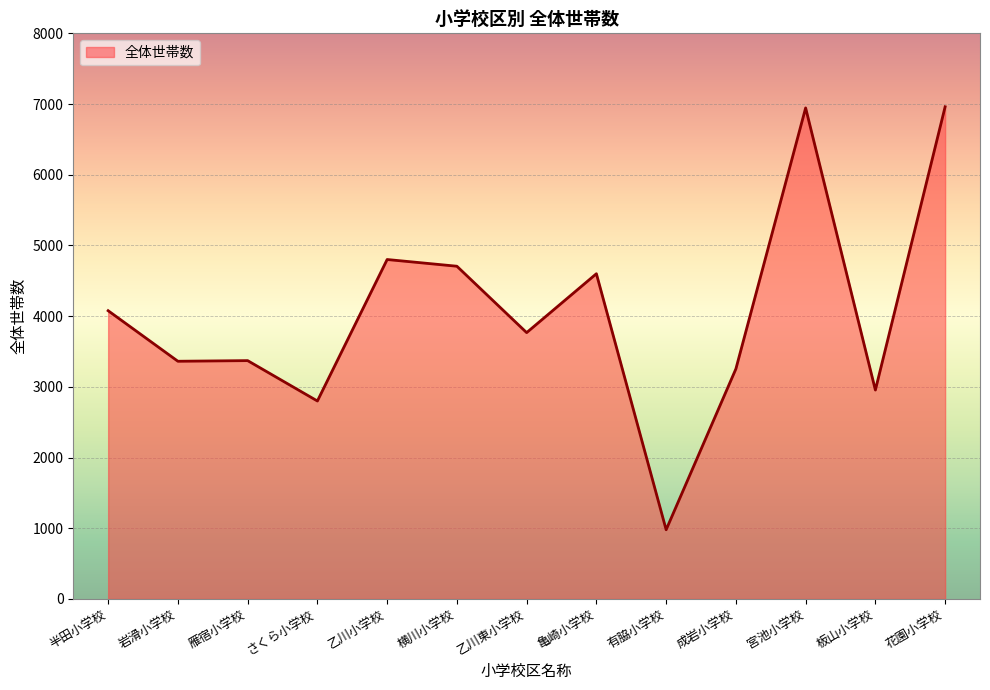

What is the difference between the maximum and minimum values?

5982